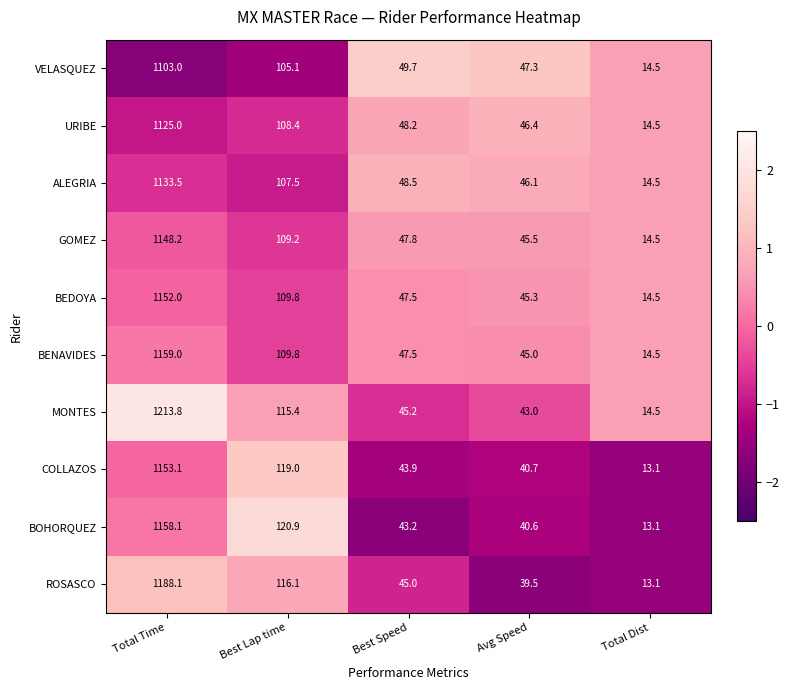

How many data points does each series have?

5